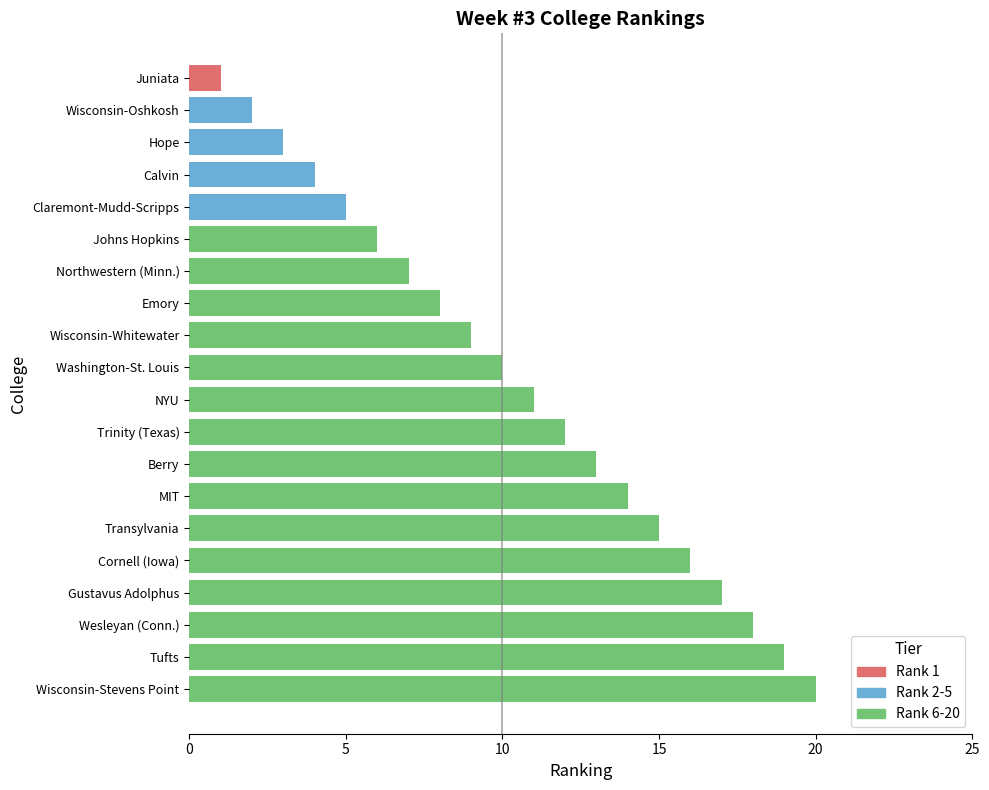

Reading right to left, extract all data points from this chart.

Wisconsin-Stevens Point=20	Tufts=19	Wesleyan (Conn.)=18	Gustavus Adolphus=17	Cornell (Iowa)=16	Transylvania=15	MIT=14	Berry=13	Trinity (Texas)=12	NYU=11	Washington-St. Louis=10	Wisconsin-Whitewater=9	Emory=8	Northwestern (Minn.)=7	Johns Hopkins=6	Claremont-Mudd-Scripps=5	Calvin=4	Hope=3	Wisconsin-Oshkosh=2	Juniata=1